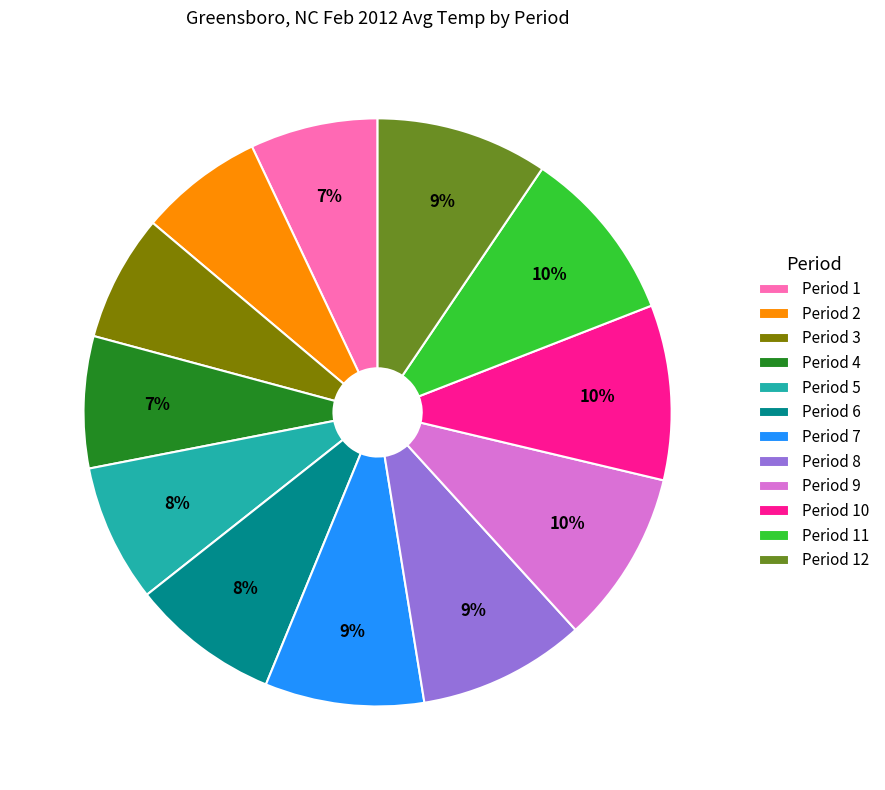

Approximately how many times larger is the value at Period 10 compared to Period 9?

1.0